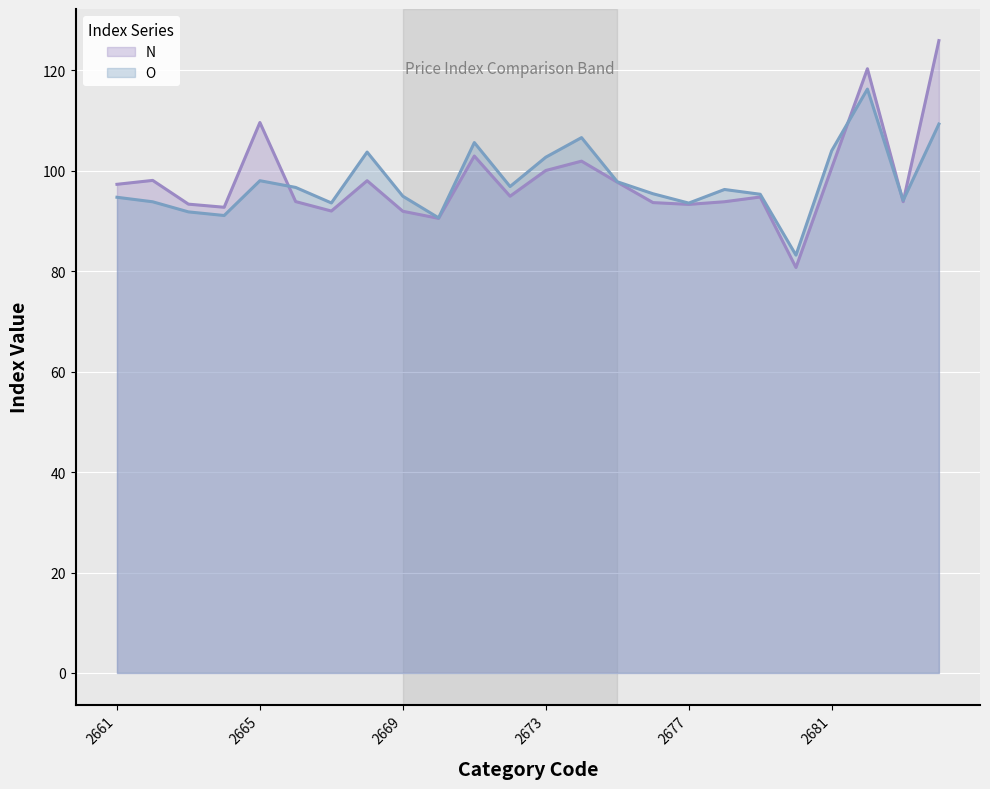

How many times do N and O cross each other?

4